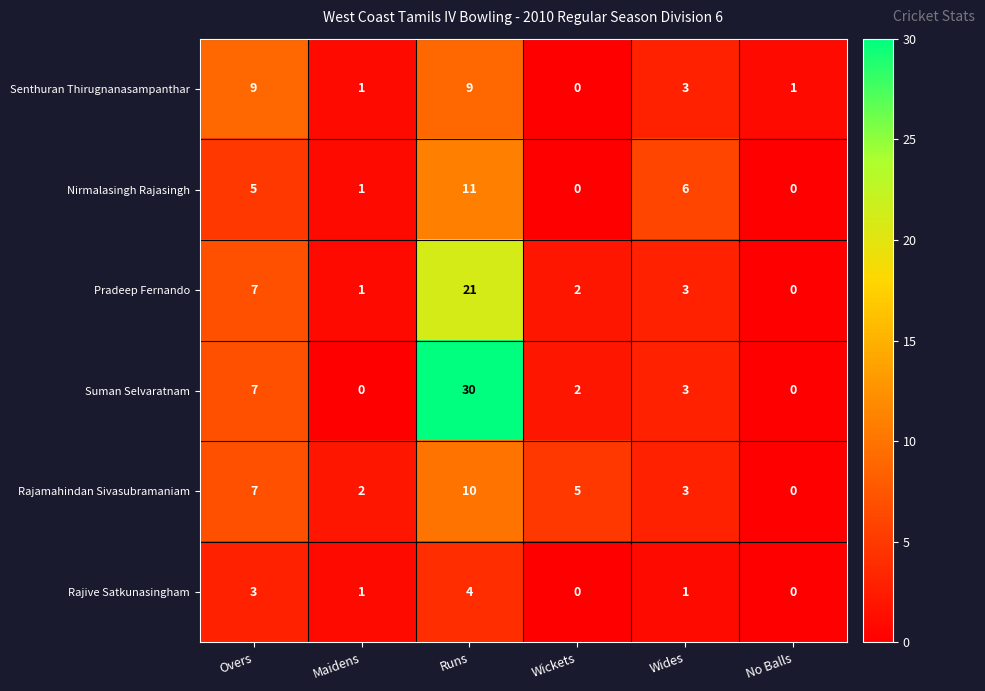

Is it true that Suman Selvaratnam equals 5 at Wides?

False